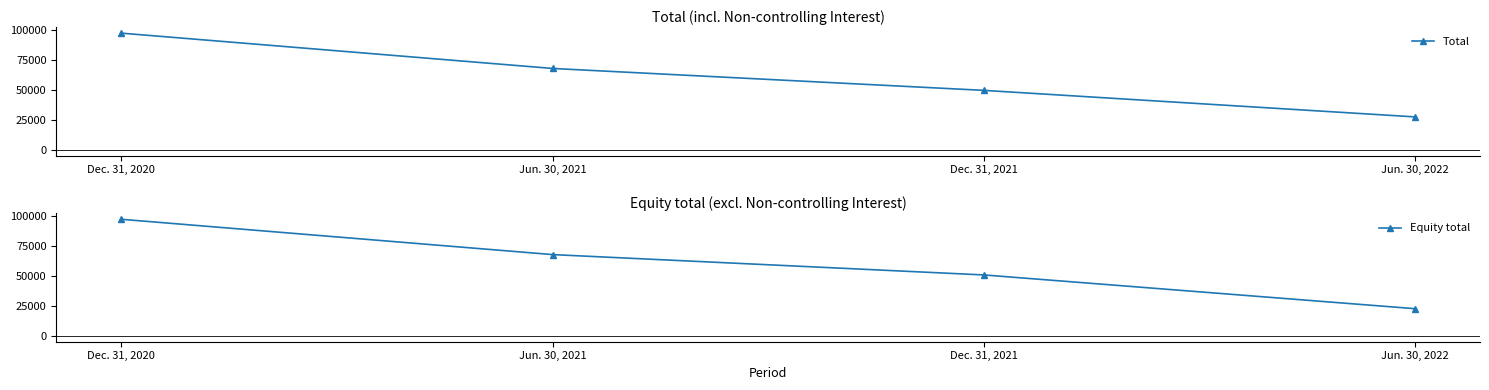

True or false: Equity total and Total intersect in this chart.

True